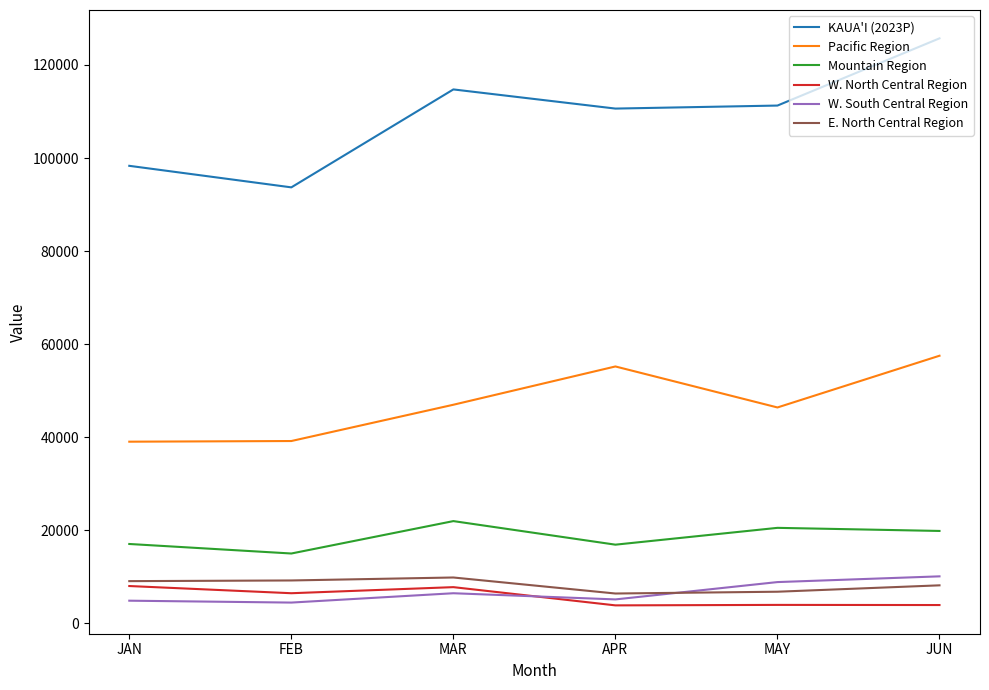

What are all the series names shown in the legend?

KAUA'I (2023P), Pacific Region, Mountain Region, W. North Central Region, W. South Central Region, E. North Central Region